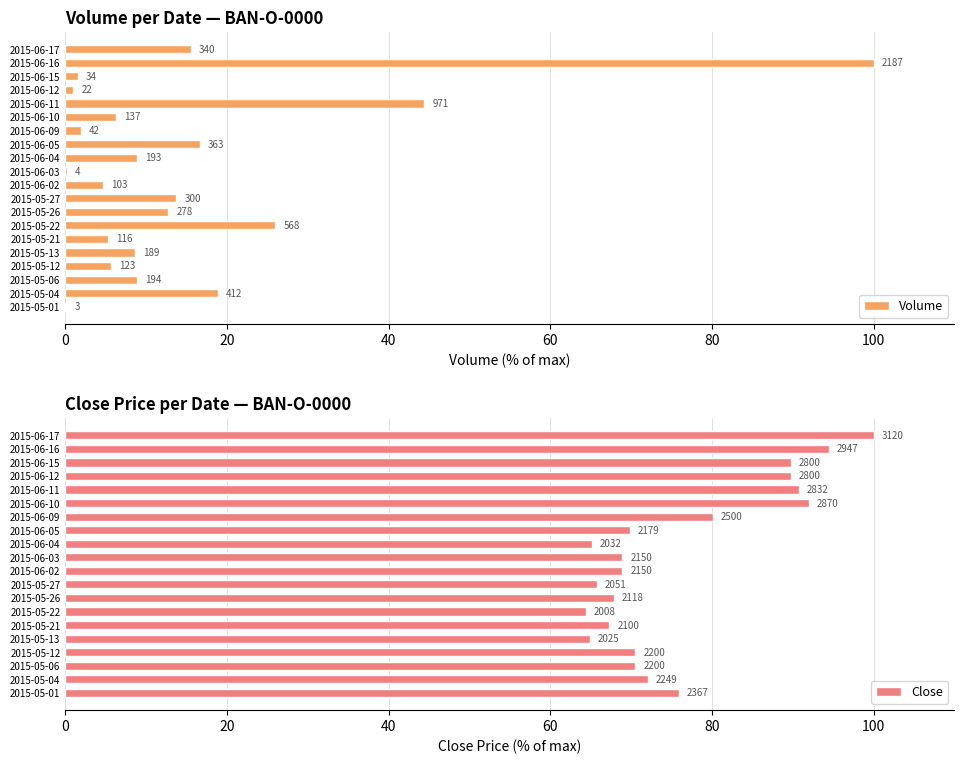

What is the minimum value for Close?

64.4